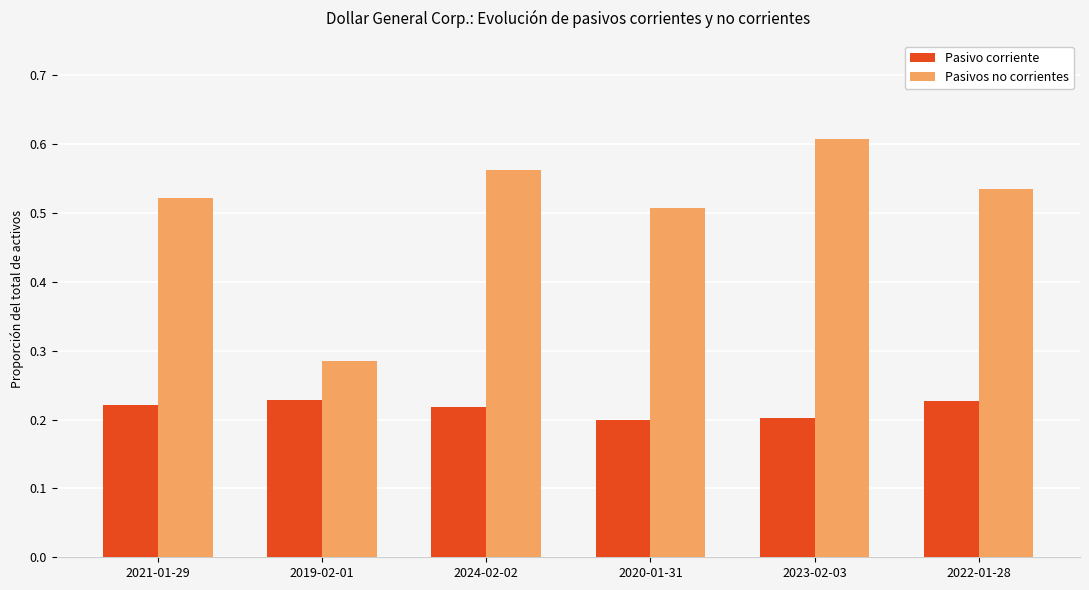

Which series has the largest range (max minus min)?

Pasivos no corrientes